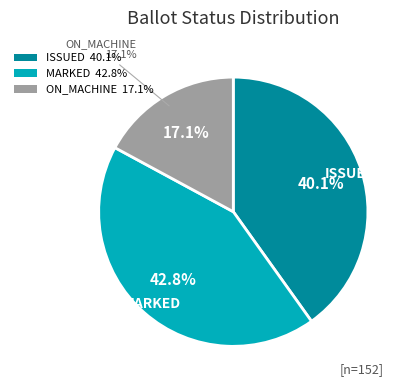

What is the ratio of the value at ISSUED to the value at ON_MACHINE?

2.3